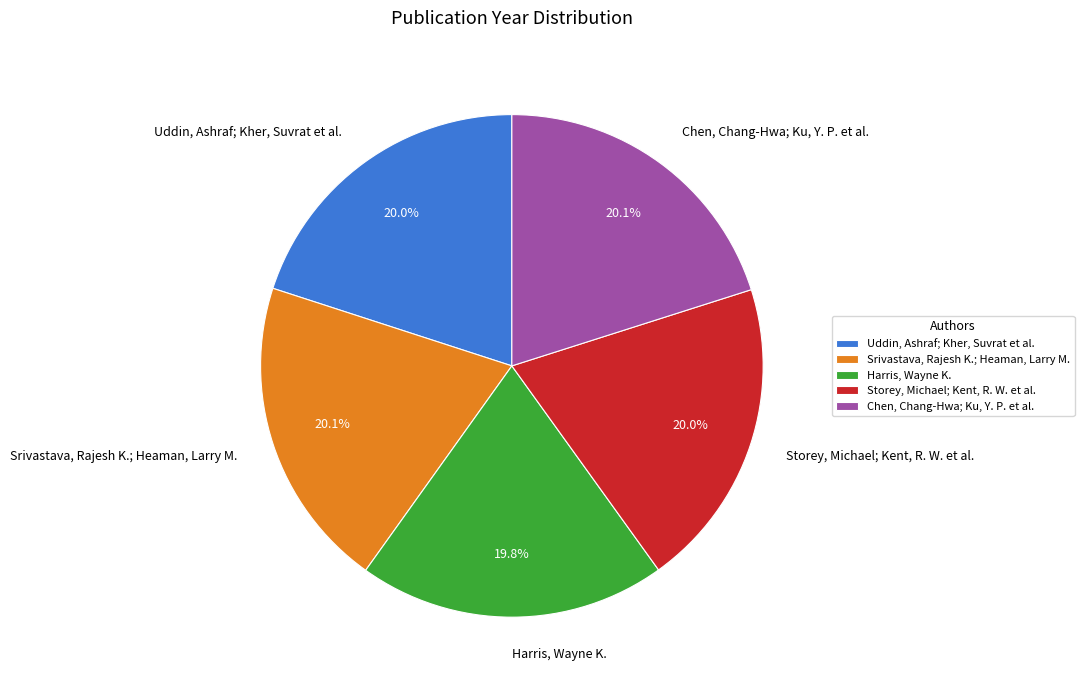

The Harris, Wayne K. slice represents 31% of the pie. True or false?

False